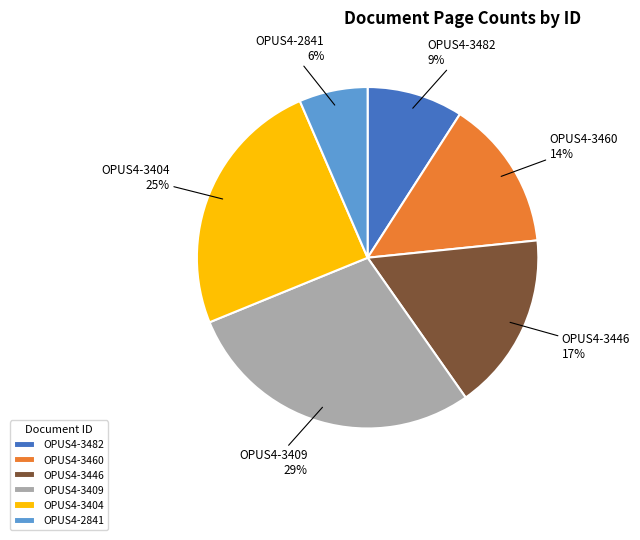

Which slice is the smallest?

OPUS4-2841